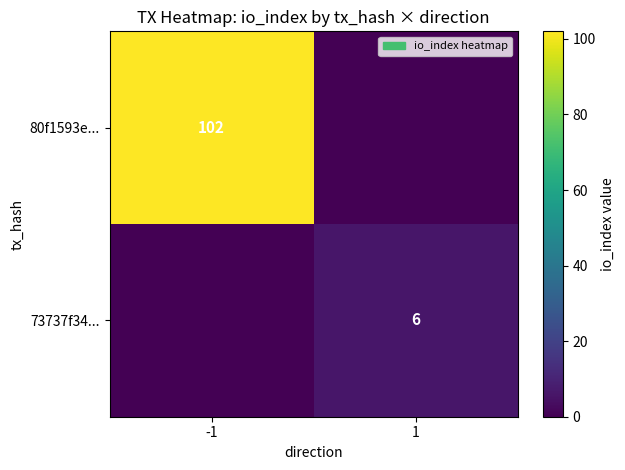

True or false: 80f1593e... has a value of 102 at -1.

True